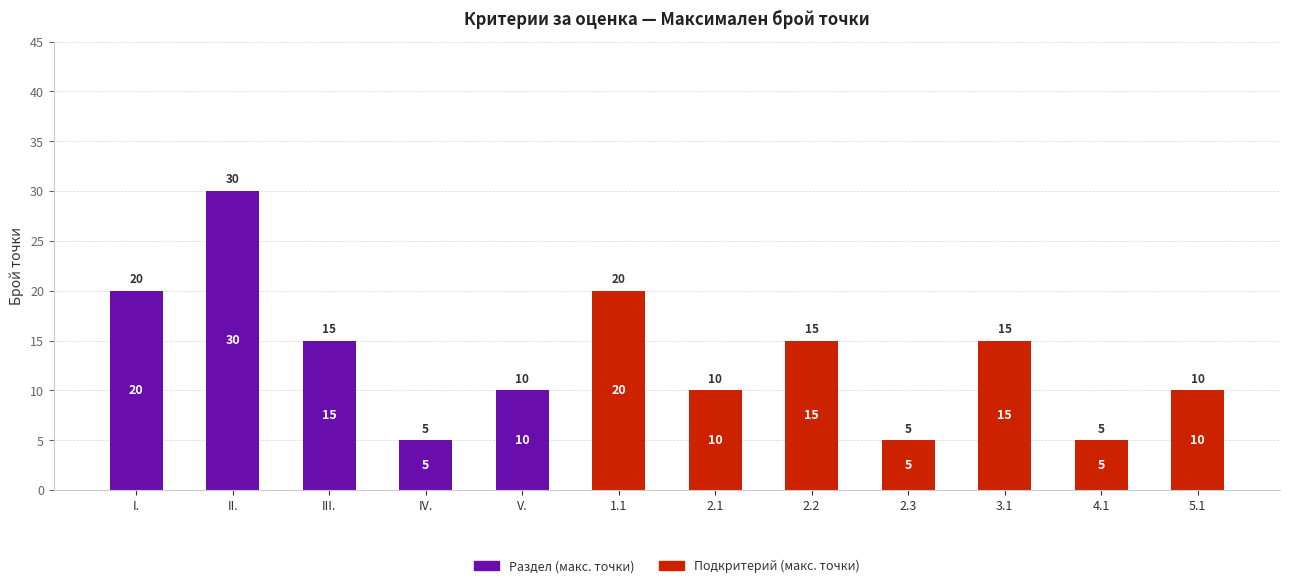

What is the maximum value for Раздел (макс. точки)?

30